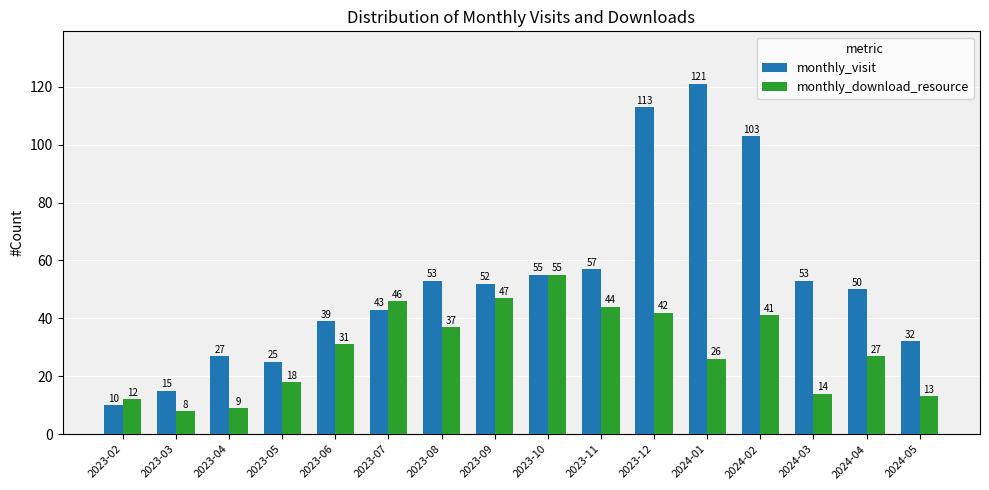

List the series in order of their overall mean, highest first.

monthly_visit, monthly_download_resource